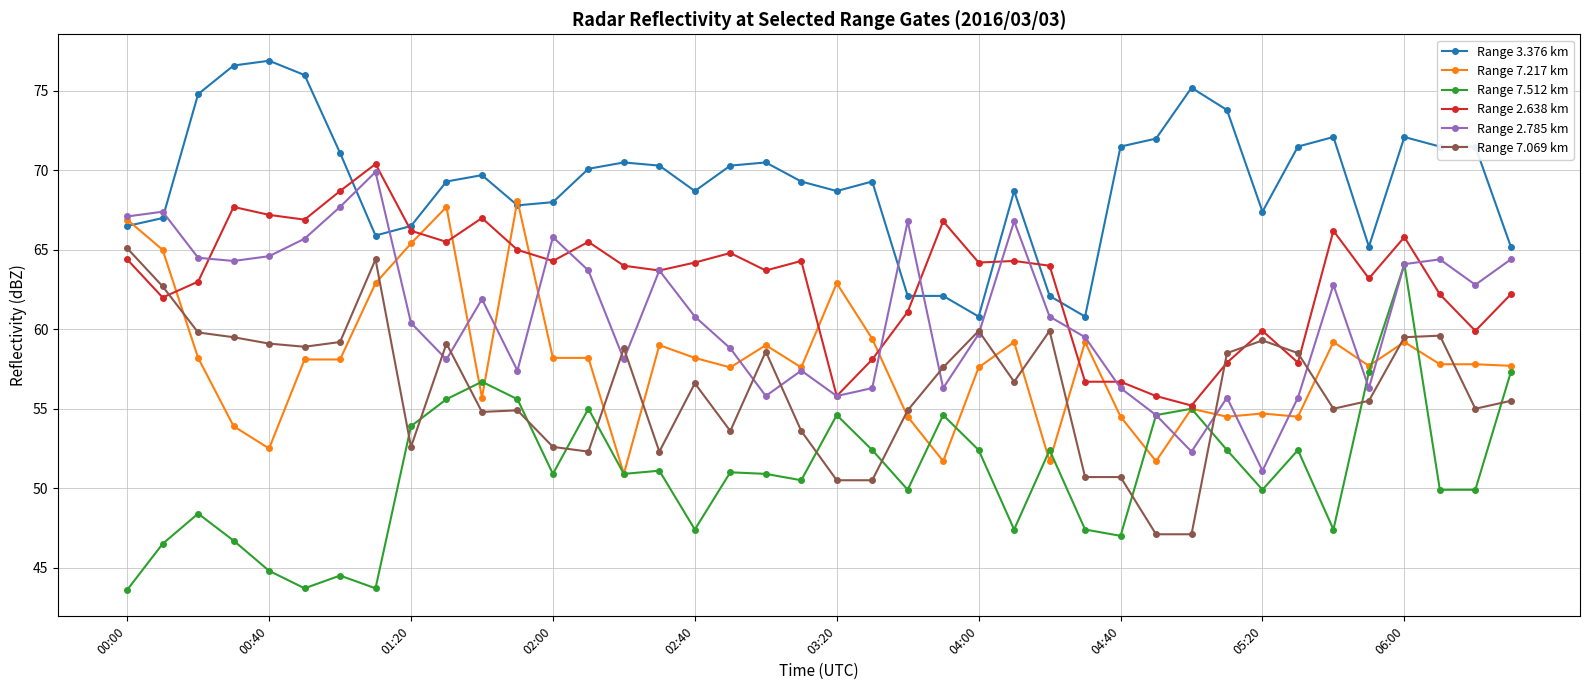

What is the smallest value displayed?

43.6